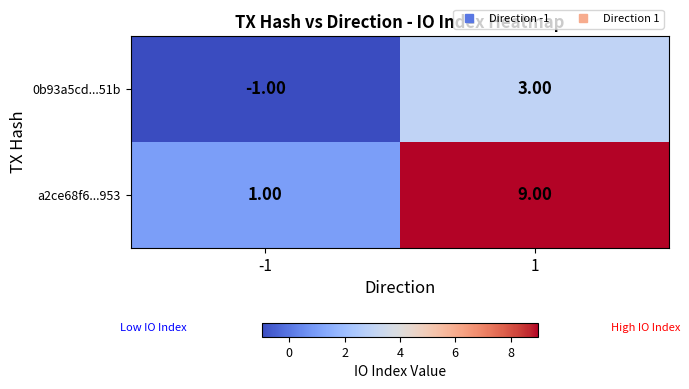

At which category is the sum across all series the highest?

1